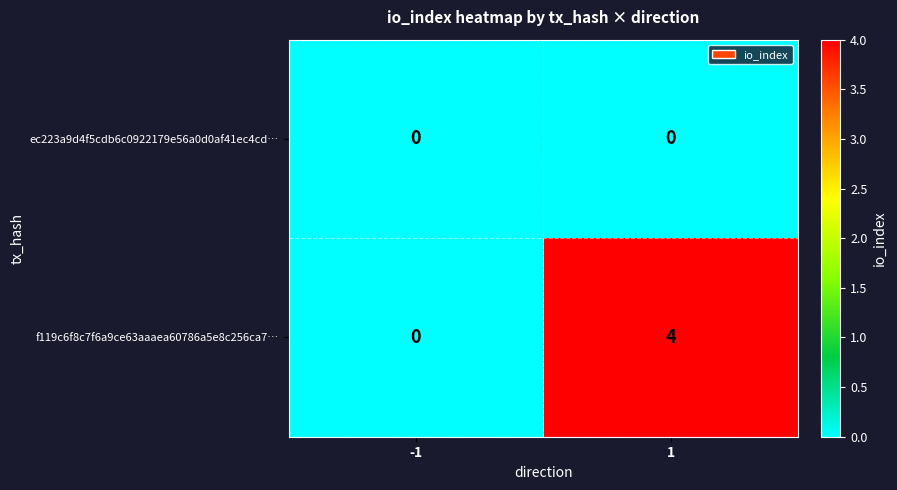

List the series in order of their peak value, lowest first.

ec223a9d4f5cdb6c0922179e56a0d0af41ec4cd…, f119c6f8c7f6a9ce63aaaea60786a5e8c256ca7…